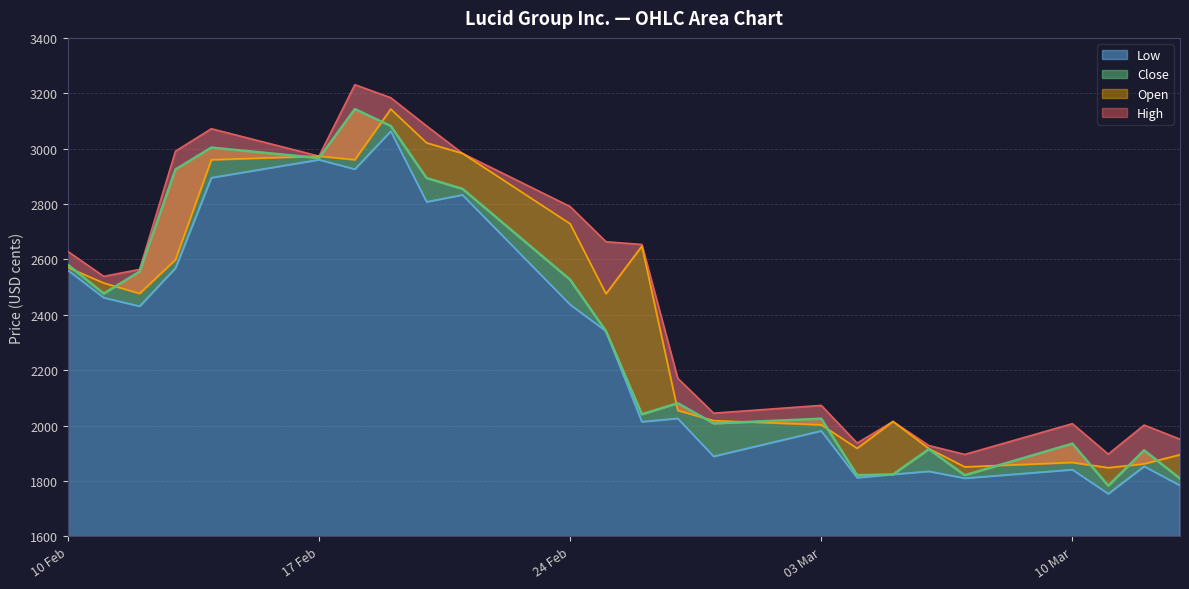

At which label is High closest to 2563?

12.02.2025